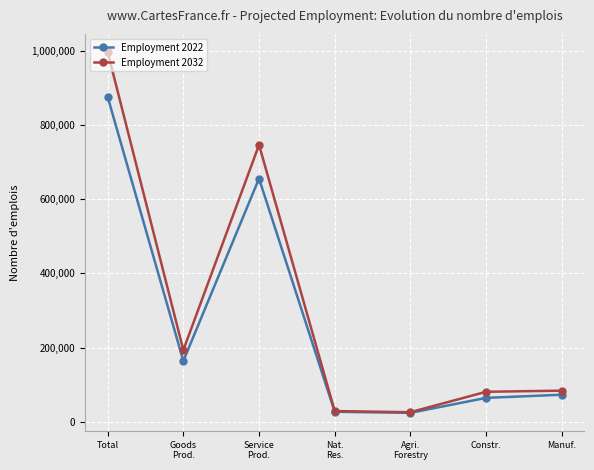

What position from the right is Service
Prod.?

5